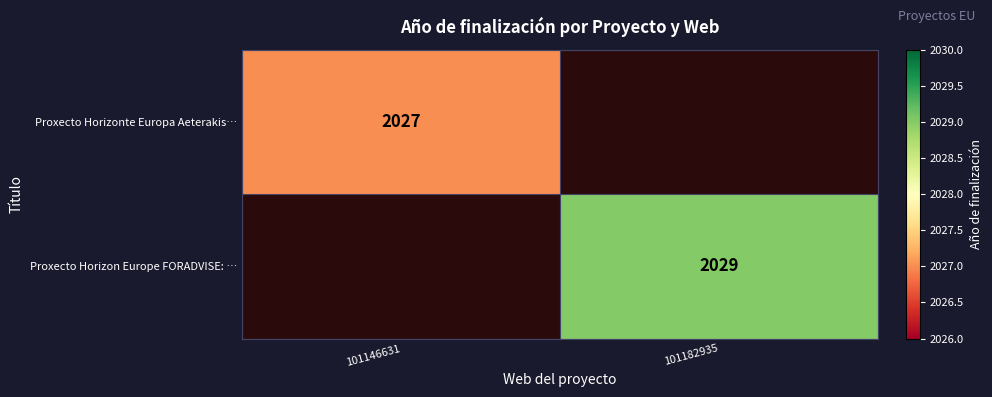

The value of Proxecto Horizonte Europa Aeterakis… at 101146631 is 2027. True or false?

True